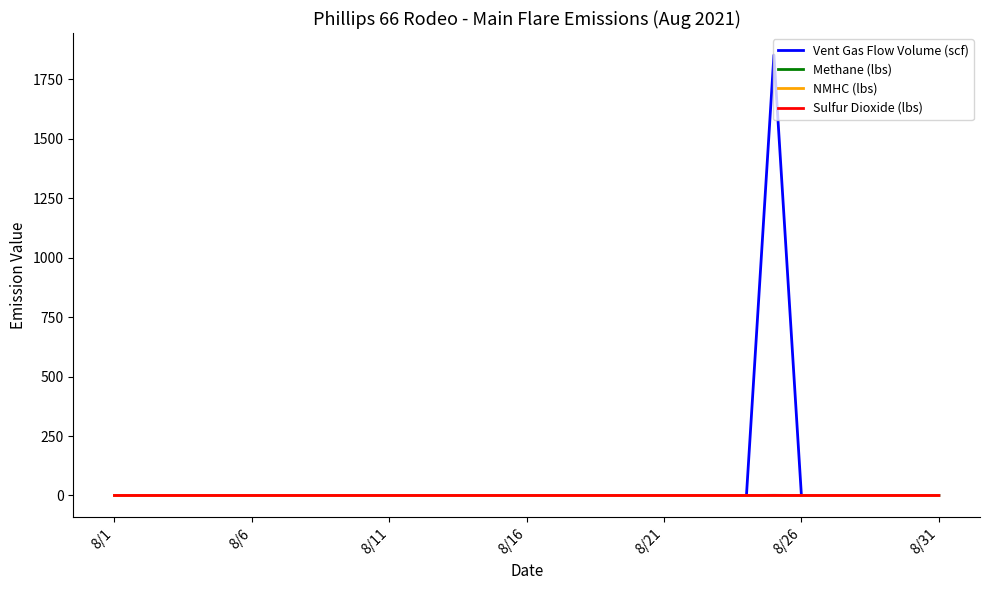

List the series in order of their peak value, lowest first.

Sulfur Dioxide (lbs), NMHC (lbs), Methane (lbs), Vent Gas Flow Volume (scf)